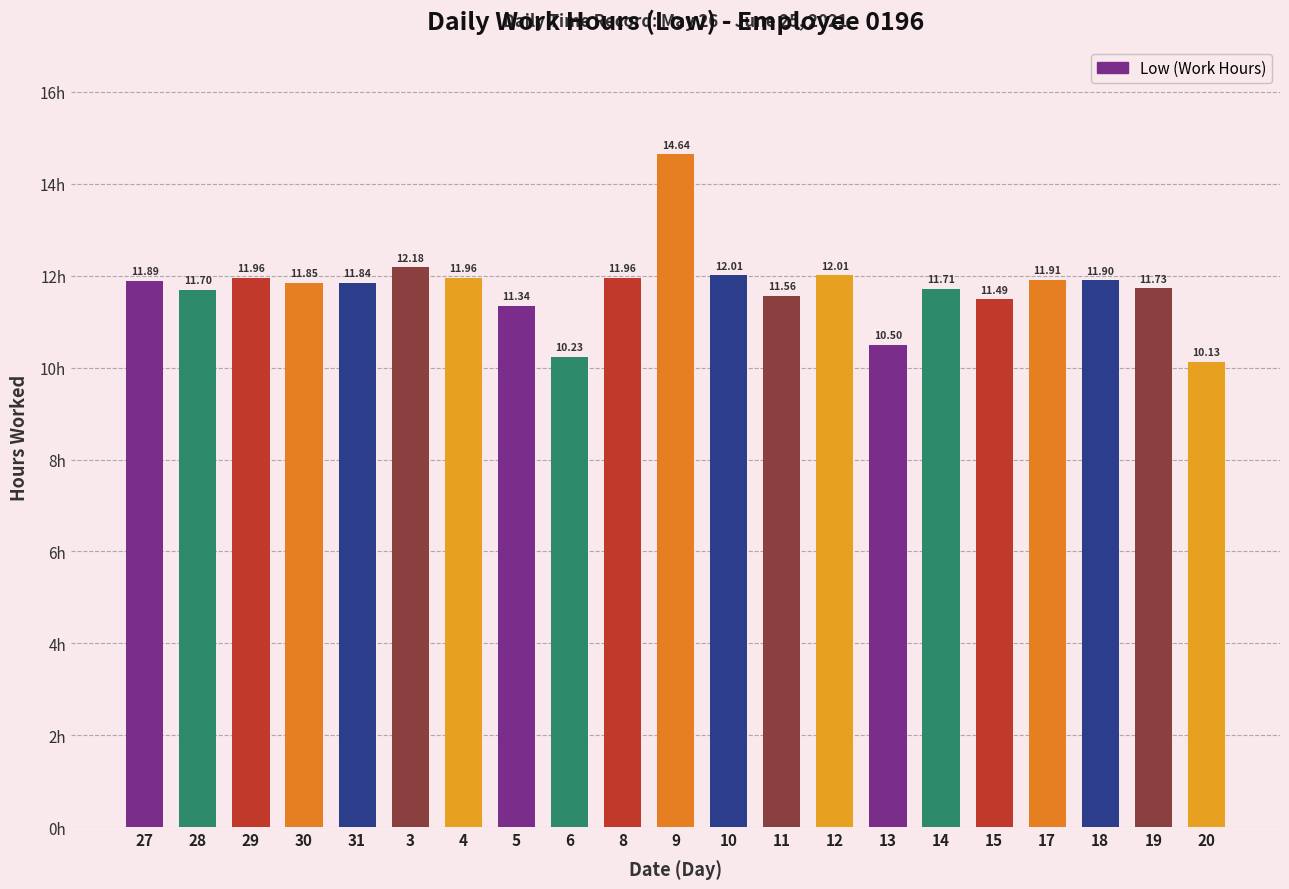

Which label corresponds to the largest value in the chart?

9